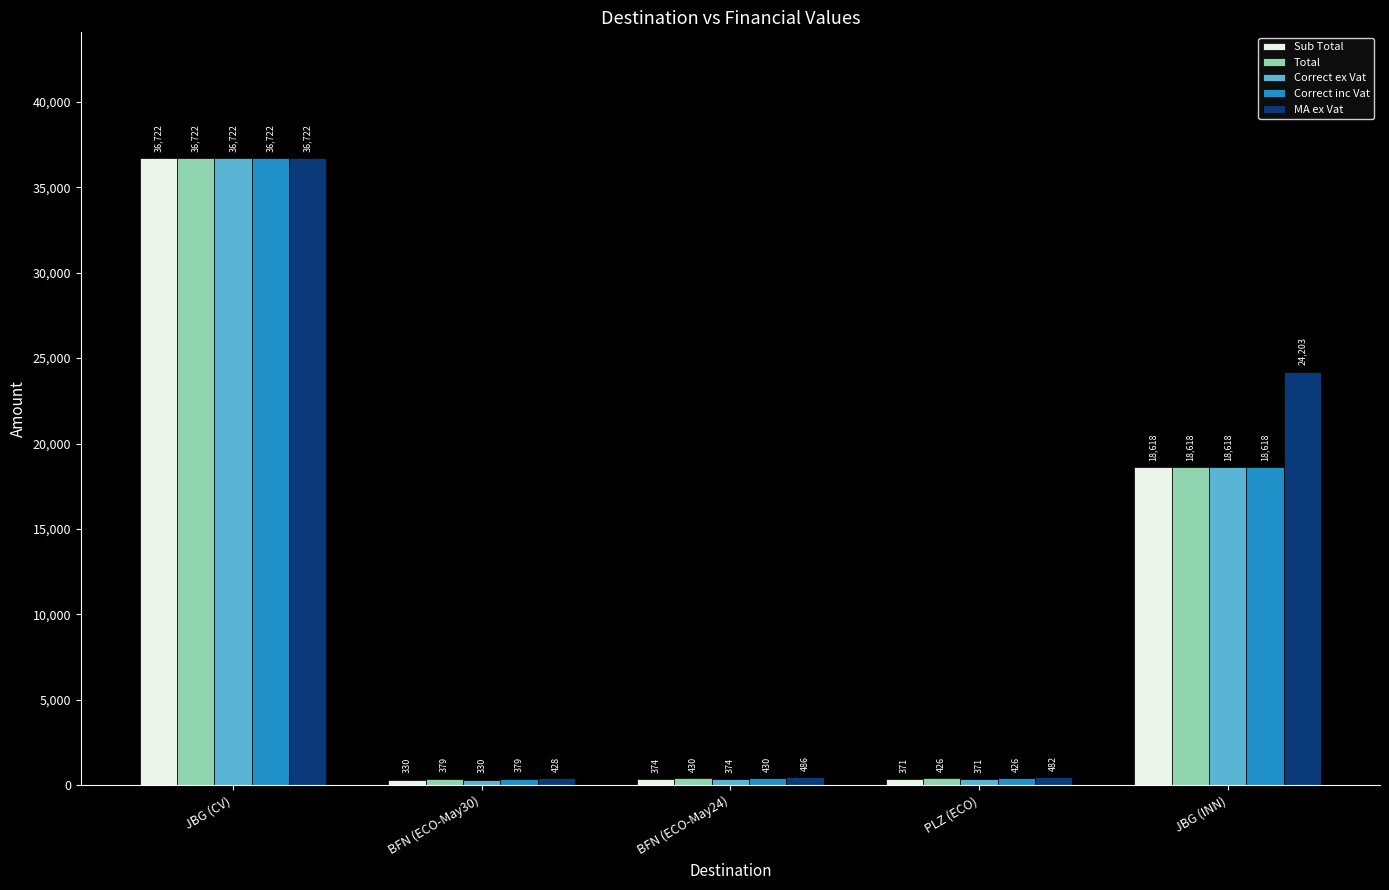

What is the minimum value shown in the chart?

329.6